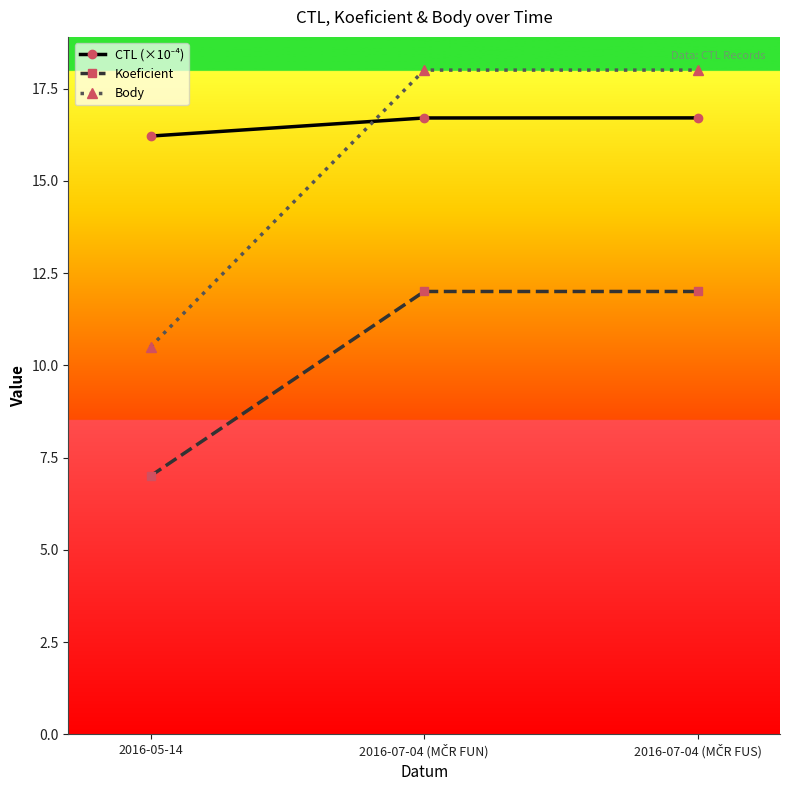

At how many categories does at least one series exceed 13?

3